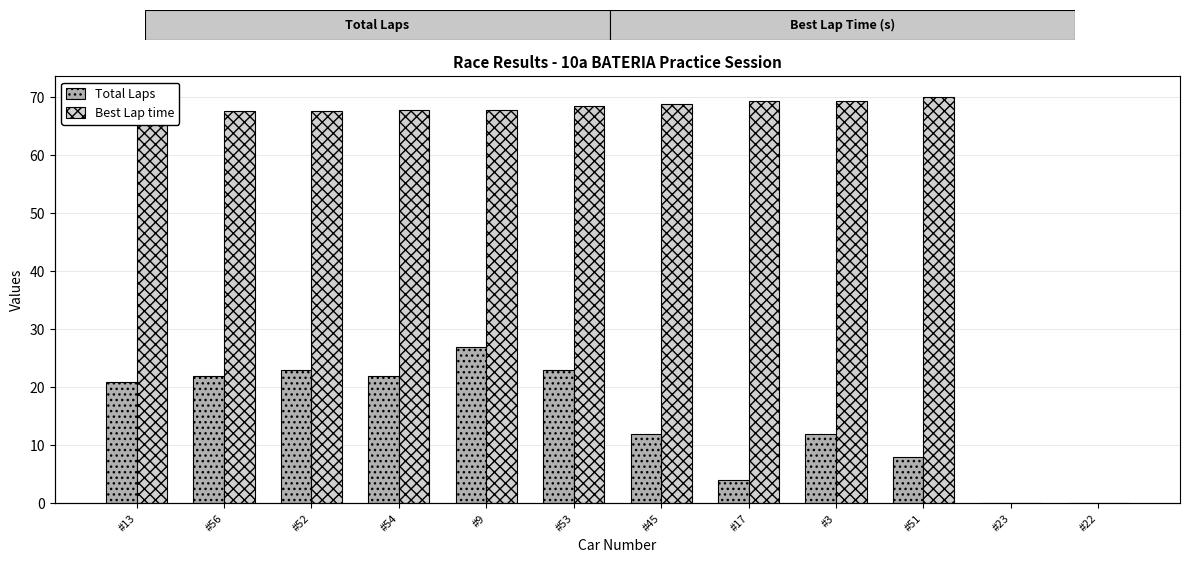

At how many categories does at least one series exceed 55?

10